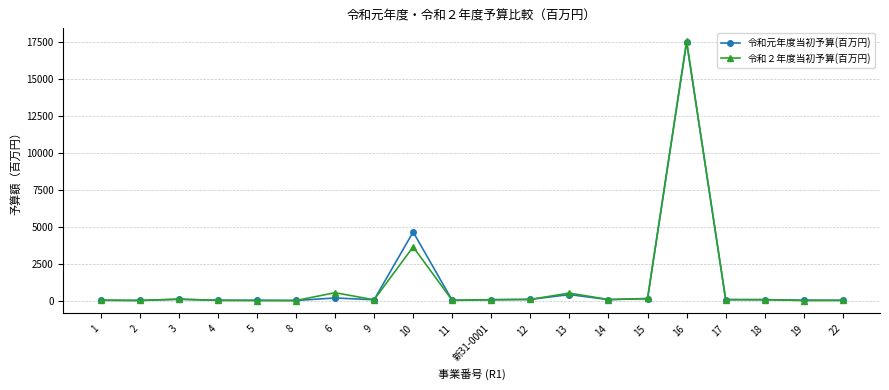

Which category has the highest value in the 令和２年度当初予算(百万円) series?

16